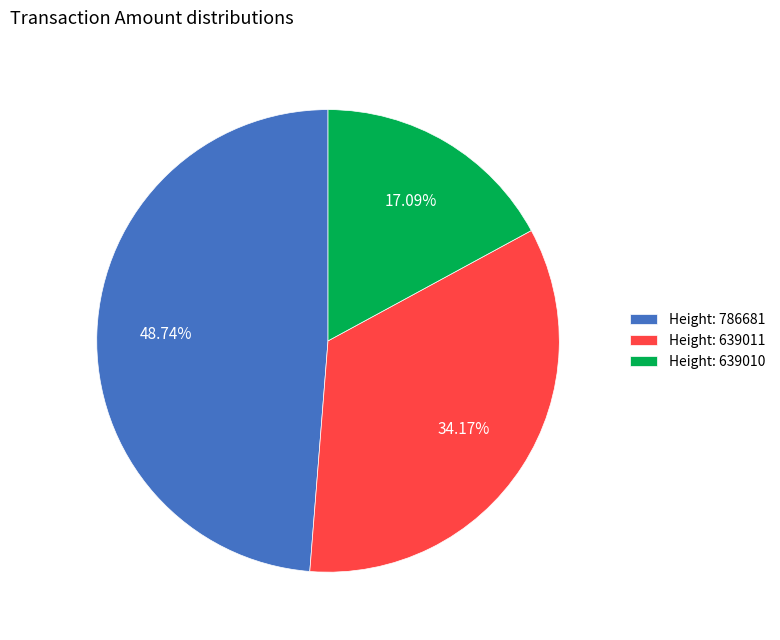

Which has a higher value, Height: 786681 or Height: 639011?

Height: 786681